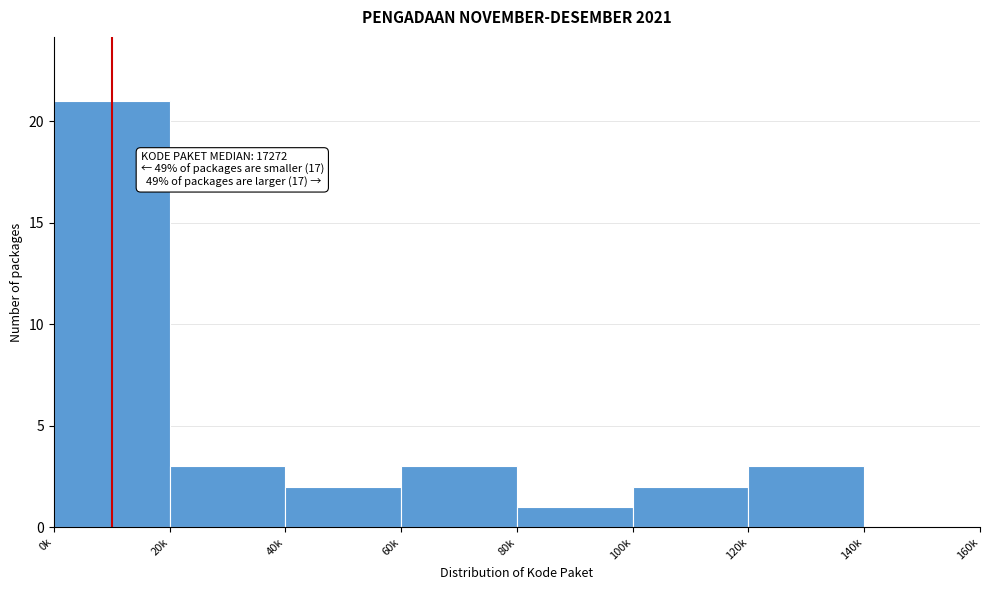

Reading right to left, extract all data points from this chart.

140k=0	120k=3	100k=2	80k=1	60k=3	40k=2	20k=3	0k=21